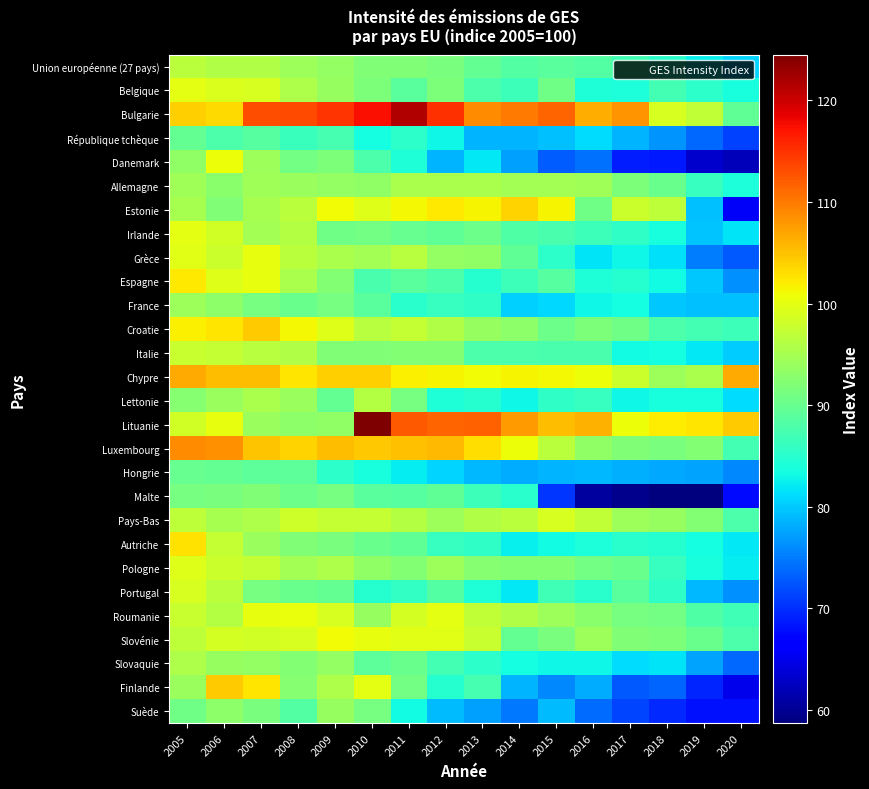

Reading left to right, transcribe all the data shown in this chart.

Union européenne (27 pays): 2005=96.6	2006=95.8	2007=95.9	2008=94.4	2009=93.4	2010=92.0	2011=91.9	2012=91.4	2013=89.8	2014=88.5	2015=89.0	2016=88.3	2017=87.0	2018=85.3	2019=82.4	2020=80.8
Belgique: 2005=99.9	2006=99.3	2007=99.0	2008=95.5	2009=93.8	2010=91.8	2011=88.9	2012=91.7	2013=88.0	2014=86.5	2015=90.7	2016=84.4	2017=84.1	2018=87.2	2019=85.3	2020=83.8
Bulgarie: 2005=104.0	2006=103.2	2007=113.1	2008=113.4	2009=114.8	2010=117.5	2011=121.6	2012=115.1	2013=108.6	2014=109.9	2015=111.5	2016=106.3	2017=108.2	2018=98.9	2019=97.1	2020=89.5
République tchèque: 2005=89.7	2006=87.8	2007=88.6	2008=86.4	2009=87.3	2010=83.6	2011=85.3	2012=83.1	2013=78.5	2014=78.7	2015=79.5	2016=81.2	2017=78.5	2018=76.5	2019=73.8	2020=71.1
Danemark: 2005=93.3	2006=100.7	2007=94.4	2008=90.9	2009=91.8	2010=87.8	2011=84.3	2012=78.5	2013=82.0	2014=77.4	2015=72.9	2016=74.2	2017=68.9	2018=68.6	2019=63.3	2020=62.1
Allemagne: 2005=94.5	2006=92.8	2007=94.6	2008=94.1	2009=93.5	2010=93.2	2011=95.4	2012=95.4	2013=95.4	2014=94.7	2015=94.9	2016=94.6	2017=91.8	2018=90.1	2019=86.1	2020=84.1
Estonie: 2005=95.0	2006=92.0	2007=95.1	2008=96.6	2009=101.0	2010=99.5	2011=101.3	2012=102.2	2013=101.4	2014=103.8	2015=101.4	2016=90.7	2017=98.0	2018=96.9	2019=79.4	2020=65.7
Irlande: 2005=100.0	2006=98.4	2007=94.8	2008=96.0	2009=90.8	2010=90.9	2011=90.0	2012=89.3	2013=90.4	2014=88.1	2015=87.5	2016=86.6	2017=85.6	2018=83.7	2019=79.6	2020=81.8
Grèce: 2005=99.6	2006=97.9	2007=100.1	2008=96.6	2009=95.3	2010=94.7	2011=96.3	2012=93.4	2013=93.3	2014=89.5	2015=85.2	2016=81.6	2017=83.0	2018=81.4	2019=75.0	2020=72.8
Espagne: 2005=102.2	2006=99.5	2007=100.1	2008=95.3	2009=92.3	2010=87.5	2011=88.8	2012=87.8	2013=84.9	2014=86.6	2015=88.7	2016=84.2	2017=84.8	2018=83.2	2019=79.8	2020=76.2
France: 2005=94.4	2006=92.9	2007=91.1	2008=90.1	2009=91.1	2010=88.9	2011=85.0	2012=86.0	2013=85.6	2014=80.5	2015=80.9	2016=83.1	2017=83.4	2018=79.9	2019=79.3	2020=79.3
Croatie: 2005=101.8	2006=102.5	2007=104.3	2008=101.3	2009=99.4	2010=96.4	2011=97.4	2012=95.8	2013=93.7	2014=92.9	2015=90.4	2016=91.8	2017=90.7	2018=87.8	2019=87.0	2020=86.6
Italie: 2005=97.7	2006=97.4	2007=96.3	2008=95.8	2009=91.9	2010=92.1	2011=92.3	2012=92.2	2013=87.9	2014=87.8	2015=87.5	2016=87.5	2017=83.3	2018=83.6	2019=81.9	2020=80.2
Chypre: 2005=106.7	2006=105.3	2007=105.3	2008=102.5	2009=104.1	2010=104.1	2011=101.8	2012=101.5	2013=101.1	2014=101.6	2015=101.2	2016=100.6	2017=98.0	2018=94.2	2019=95.2	2020=106.6
Lettonie: 2005=92.6	2006=94.0	2007=95.2	2008=94.0	2009=89.6	2010=96.0	2011=91.2	2012=84.3	2013=84.7	2014=82.9	2015=85.6	2016=86.2	2017=83.0	2018=83.8	2019=83.8	2020=81.2
Lituanie: 2005=98.5	2006=100.1	2007=94.1	2008=92.9	2009=93.2	2010=124.5	2011=112.2	2012=111.4	2013=111.9	2014=107.6	2015=105.4	2016=106.0	2017=100.7	2018=102.1	2019=102.6	2020=104.2
Luxembourg: 2005=108.7	2006=108.5	2007=104.8	2008=103.9	2009=105.4	2010=104.5	2011=105.1	2012=105.6	2013=103.1	2014=100.6	2015=96.5	2016=93.2	2017=91.9	2018=91.4	2019=92.3	2020=87.2
Hongrie: 2005=89.9	2006=89.7	2007=89.2	2008=89.1	2009=85.3	2010=83.8	2011=82.2	2012=80.8	2013=79.0	2014=78.2	2015=78.5	2016=79.0	2017=78.4	2018=77.8	2019=77.6	2020=75.9
Malte: 2005=91.2	2006=91.6	2007=91.9	2008=90.5	2009=91.1	2010=88.9	2011=88.6	2012=89.4	2013=86.6	2014=85.1	2015=70.5	2016=60.6	2017=59.7	2018=58.7	2019=58.9	2020=67.6
Pays-Bas: 2005=96.8	2006=95.0	2007=95.5	2008=98.2	2009=97.3	2010=97.3	2011=96.2	2012=94.2	2013=95.8	2014=96.6	2015=98.9	2016=97.2	2017=94.4	2018=93.7	2019=92.2	2020=87.8
Autriche: 2005=102.9	2006=97.5	2007=94.0	2008=91.9	2009=91.6	2010=90.2	2011=89.3	2012=86.2	2013=85.5	2014=82.6	2015=83.2	2016=84.0	2017=85.1	2018=84.9	2019=83.6	2020=82.0
Pologne: 2005=99.4	2006=97.9	2007=97.4	2008=94.8	2009=95.6	2010=93.3	2011=92.3	2012=94.2	2013=92.6	2014=92.2	2015=92.3	2016=90.9	2017=90.3	2018=86.0	2019=83.8	2020=82.2
Portugal: 2005=98.8	2006=96.6	2007=91.3	2008=90.3	2009=89.8	2010=84.9	2011=85.8	2012=88.4	2013=84.2	2014=82.0	2015=86.9	2016=85.0	2017=89.0	2018=85.5	2019=78.8	2020=76.3
Roumanie: 2005=97.7	2006=96.2	2007=100.3	2008=100.5	2009=98.8	2010=93.7	2011=98.6	2012=100.0	2013=97.0	2014=95.9	2015=94.2	2016=92.7	2017=91.1	2018=91.0	2019=88.2	2020=86.8
Slovénie: 2005=96.8	2006=98.6	2007=98.4	2008=98.9	2009=101.0	2010=100.1	2011=99.7	2012=99.8	2013=97.7	2014=89.7	2015=91.4	2016=94.2	2017=92.0	2018=91.8	2019=90.1	2020=87.8
Slovaquie: 2005=95.5	2006=93.9	2007=93.5	2008=92.2	2009=93.5	2010=89.1	2011=90.2	2012=87.0	2013=85.4	2014=83.5	2015=82.9	2016=82.9	2017=81.3	2018=81.8	2019=77.7	2020=73.7
Finlande: 2005=94.1	2006=104.2	2007=102.5	2008=92.4	2009=95.5	2010=99.9	2011=90.9	2012=84.8	2013=87.3	2014=78.6	2015=75.8	2016=78.1	2017=72.8	2018=73.5	2019=69.4	2020=65.1
Suède: 2005=90.8	2006=92.9	2007=91.6	2008=88.5	2009=93.9	2010=91.1	2011=83.3	2012=79.1	2013=77.3	2014=74.8	2015=79.1	2016=74.1	2017=71.5	2018=69.7	2019=68.1	2020=68.0